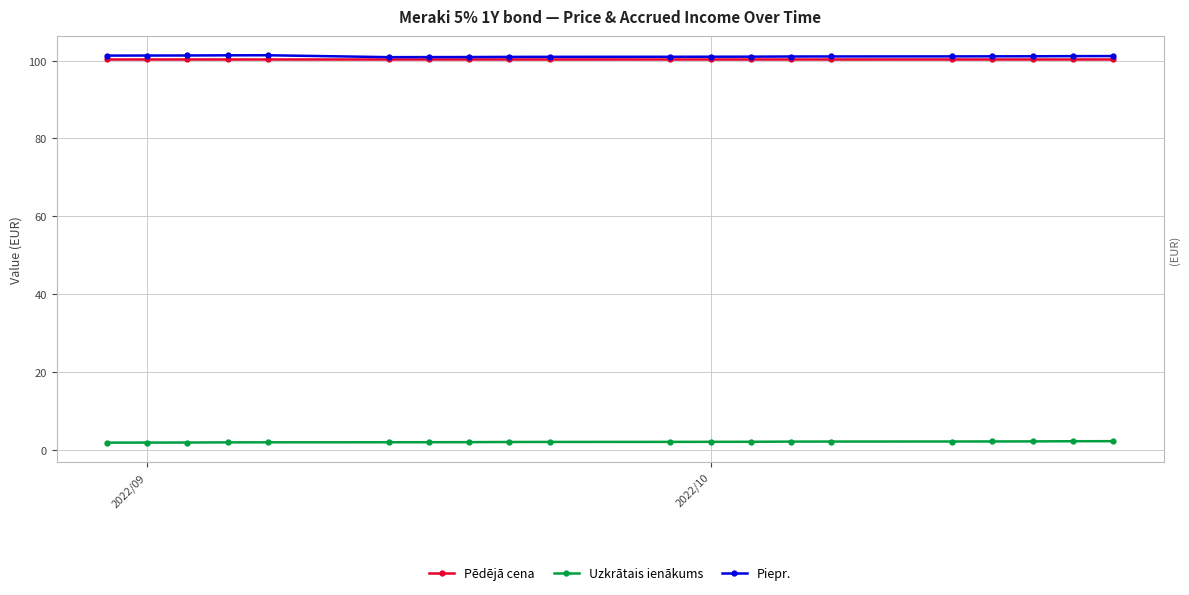

What is the greatest value displayed?

101.4